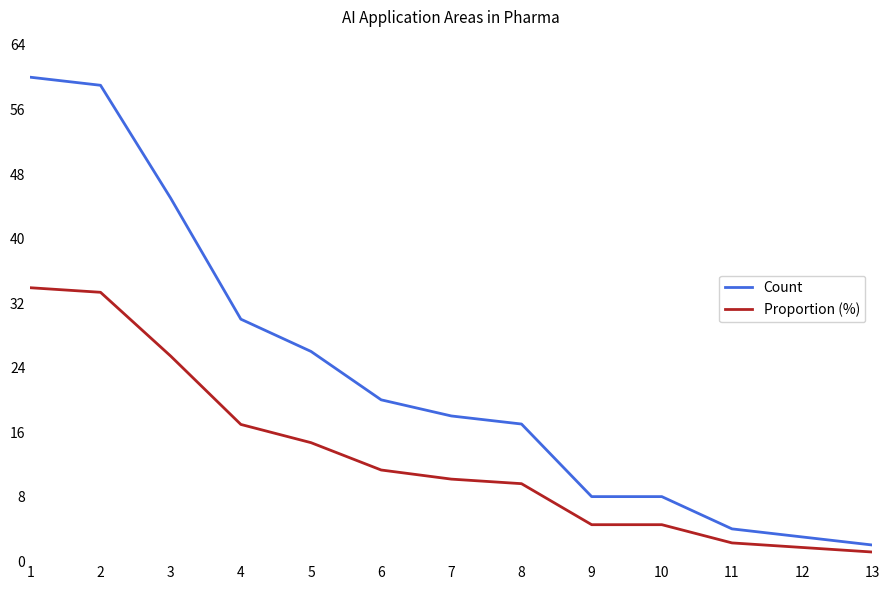

Is the value of Count at 6 greater than the value of Proportion (%) at 13?

Yes